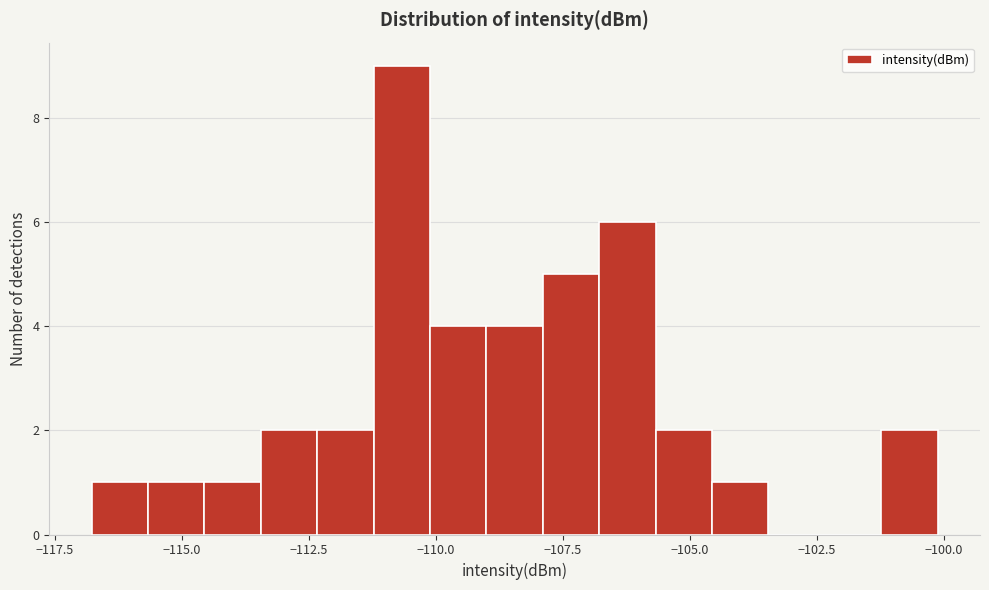

Read against the x-axis, roughly where is the centre of the tallest bar?

-110.5